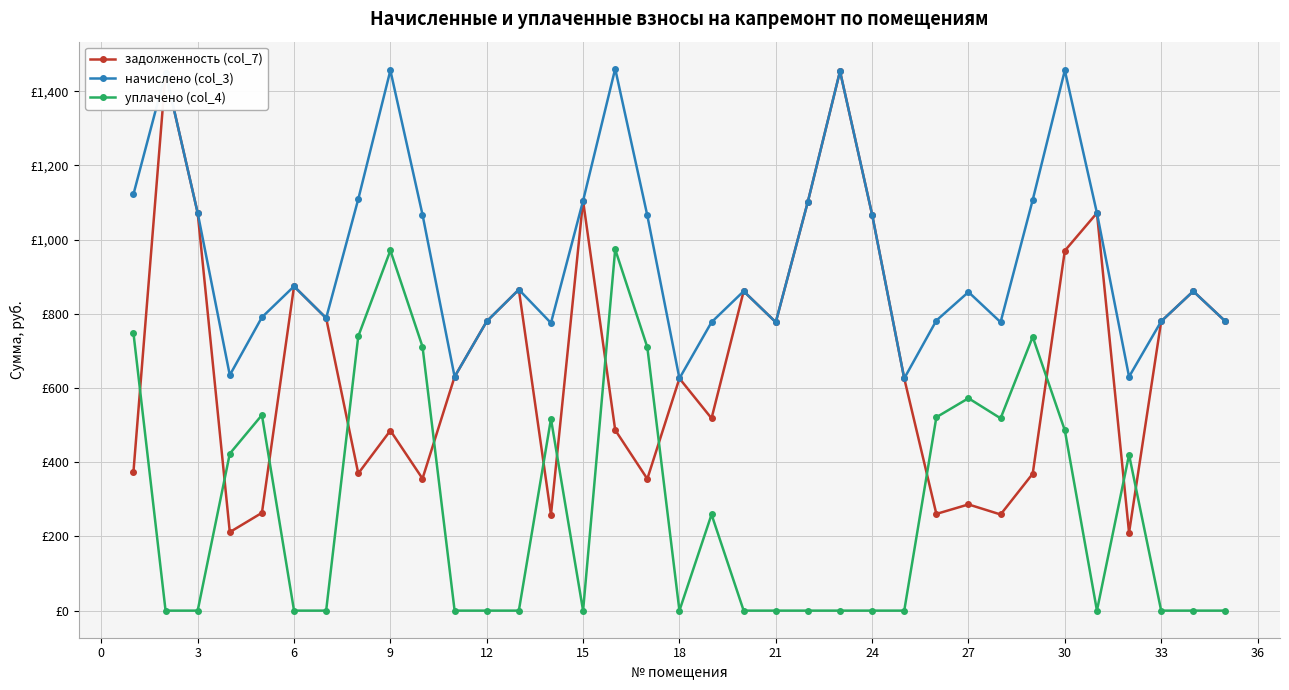

Is this an area chart (filled region under the line)?

No